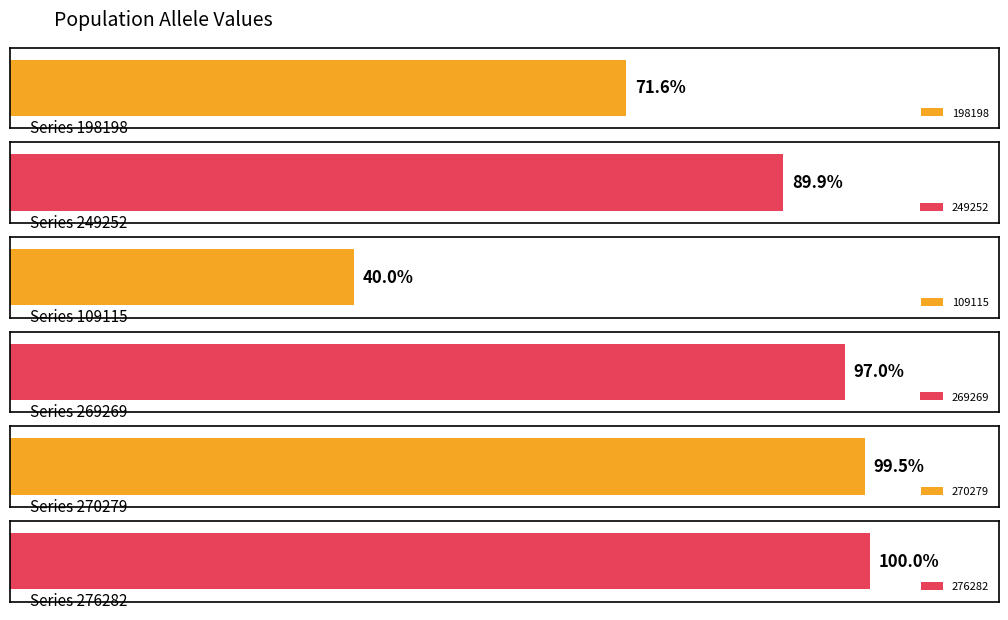

What are all the series names shown in the legend?

198198, 249252, 109115, 269269, 270279, 276282